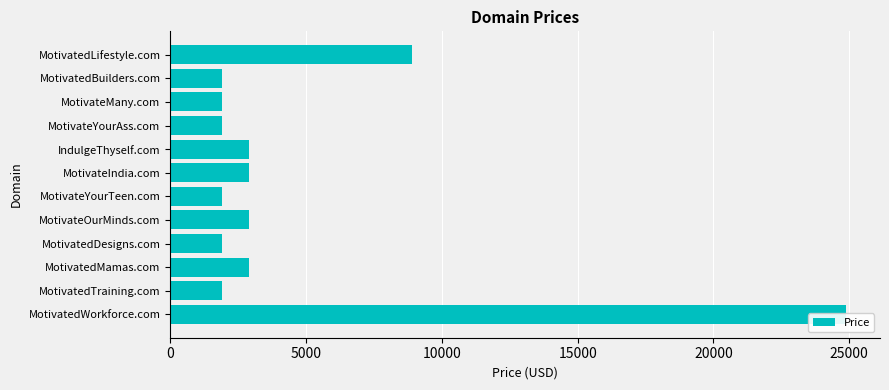

Reading left to right, list all the values displayed in this chart.

24888	1888	2888	1888	2888	1888	2888	2888	1888	1888	1888	8888